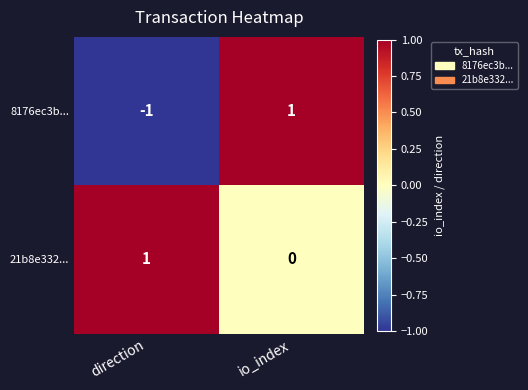

Reading left to right, transcribe all the data shown in this chart.

8176ec3b...: -1	1
21b8e332...: 1	0